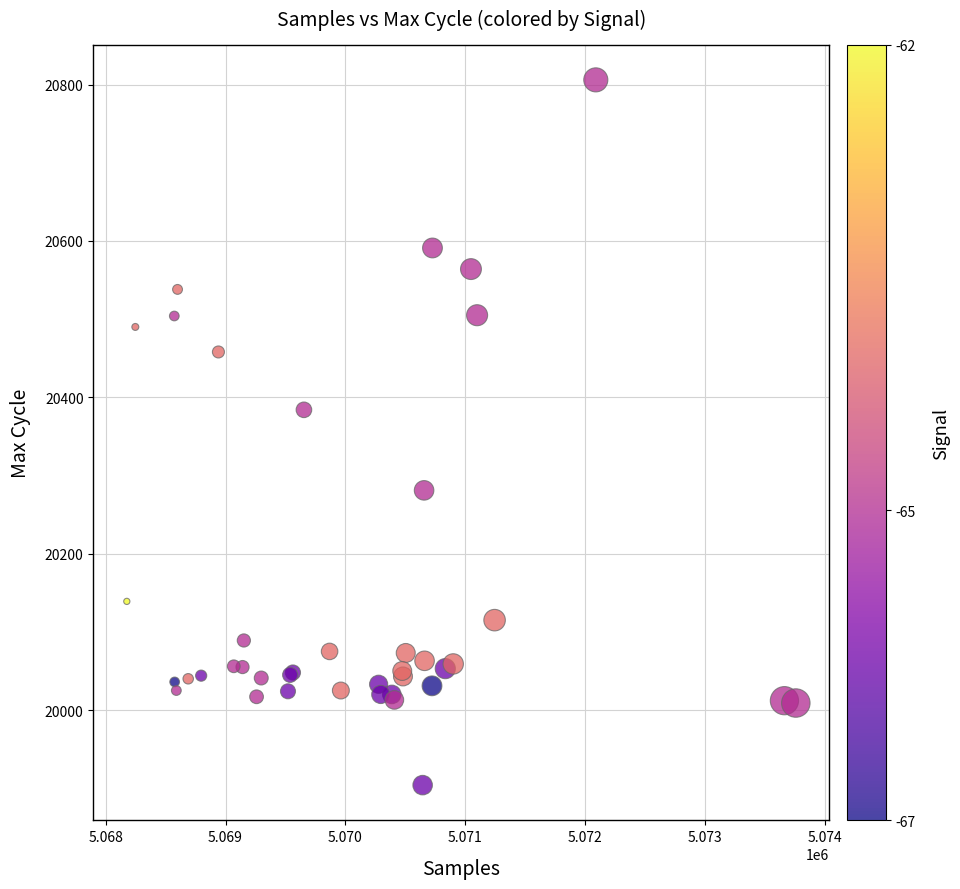

What Y value in the scatter plot is closest to 20355?

20384